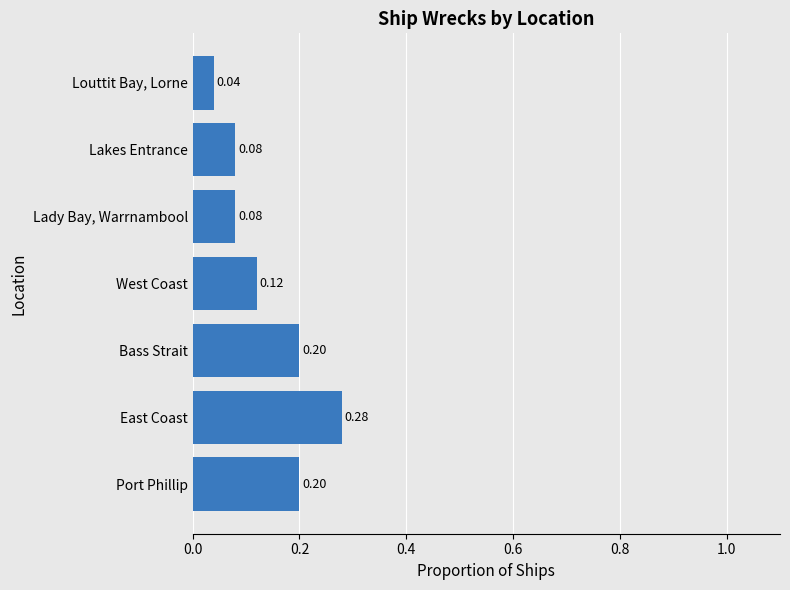

At which label is the value closest to 0?

Louttit Bay, Lorne